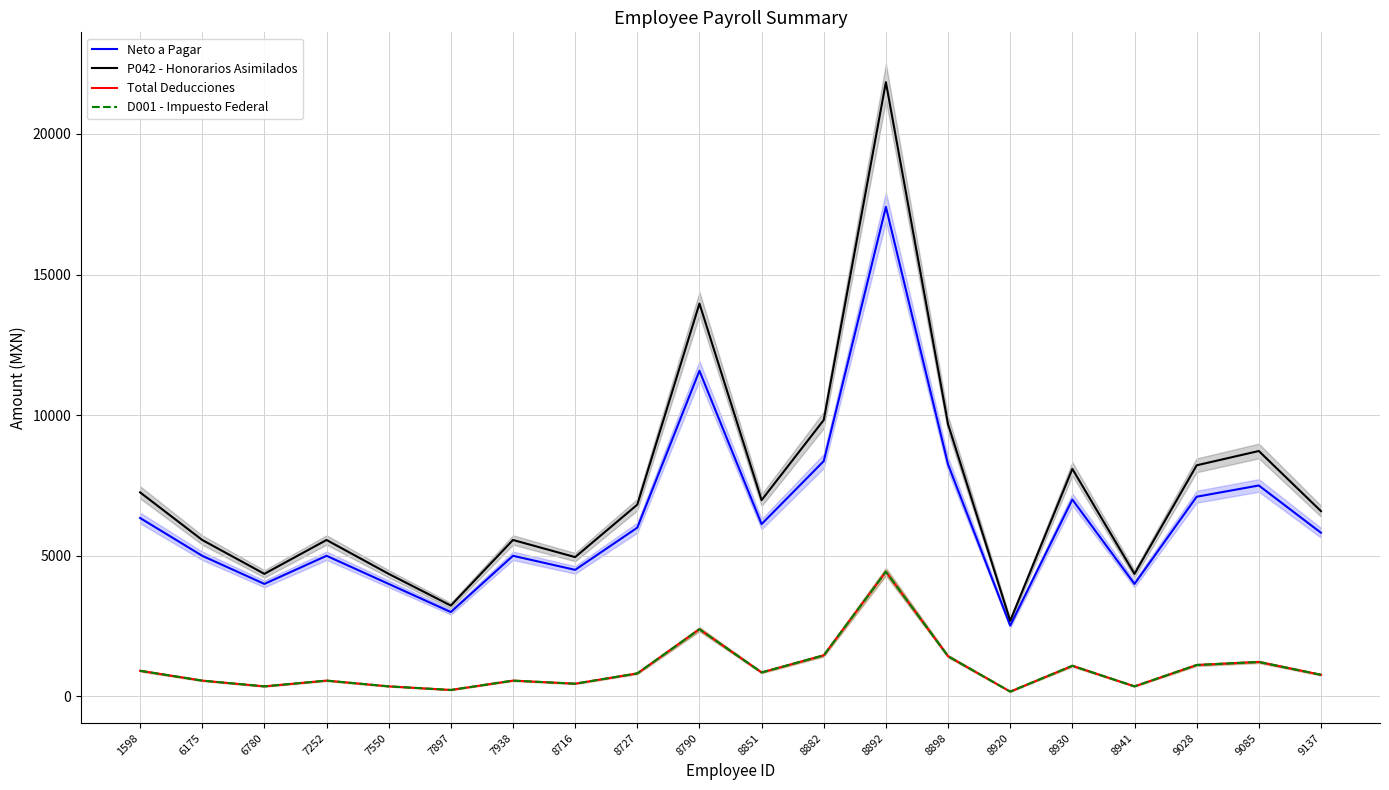

Count the number of data series in this chart.

4